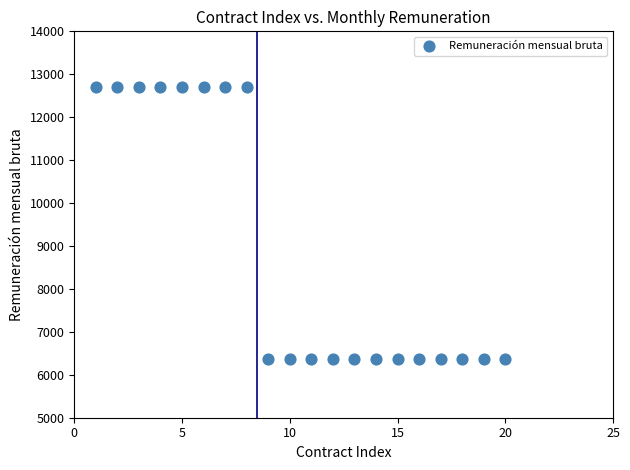

What is the range of X values (max minus min)?

19.0